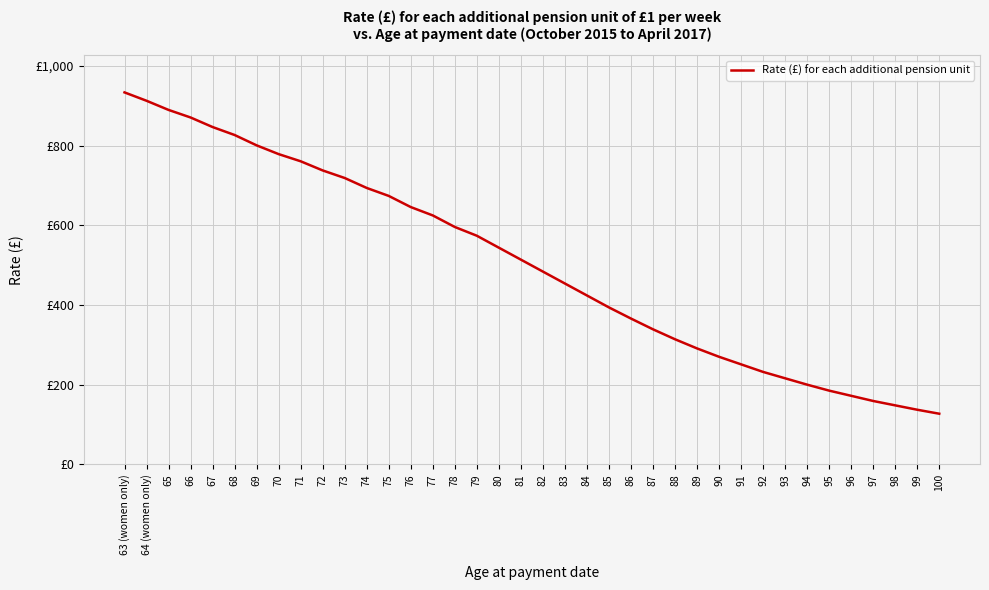

What is the greatest value displayed?

934